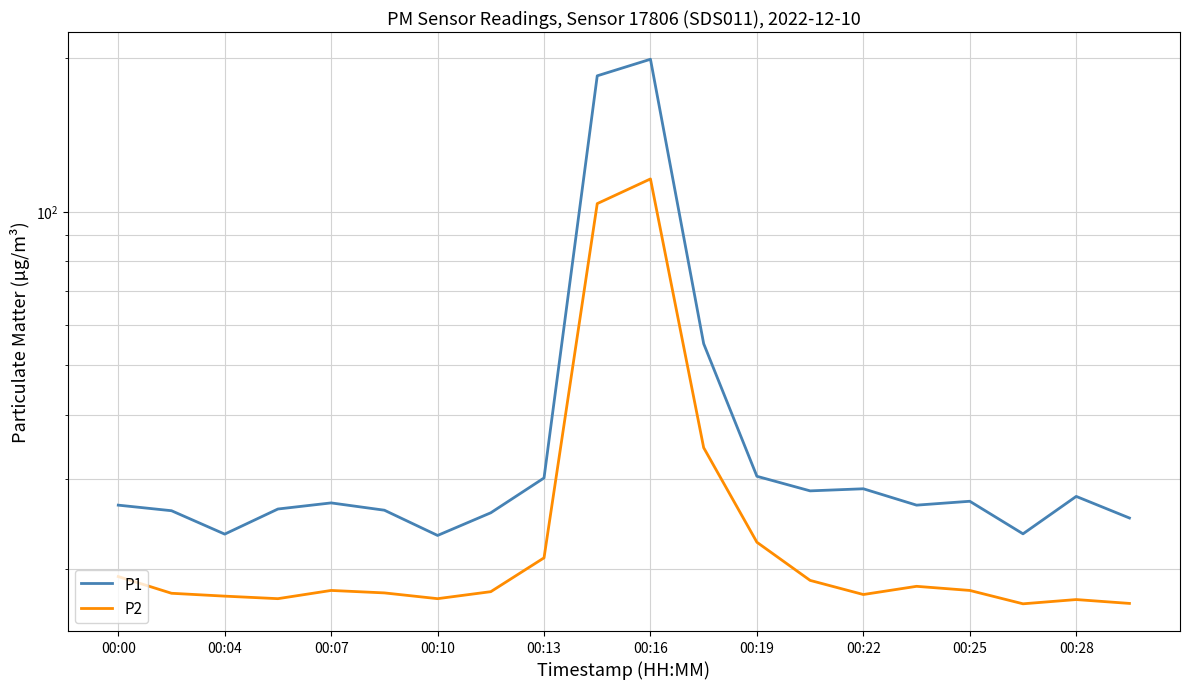

Does the chart display data point markers on the line(s)?

No